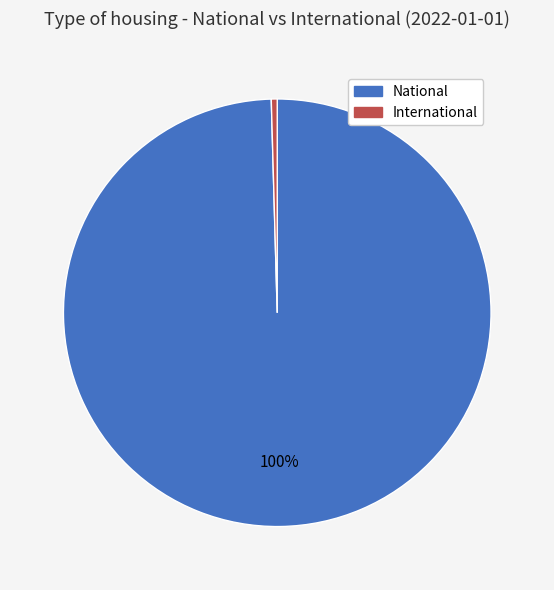

Does any single category account for the majority?

Yes